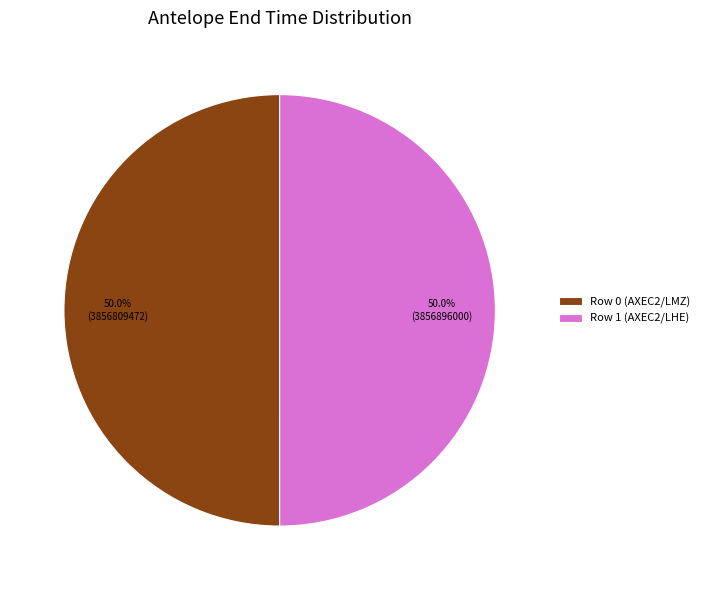

How many slices are in this pie chart?

2